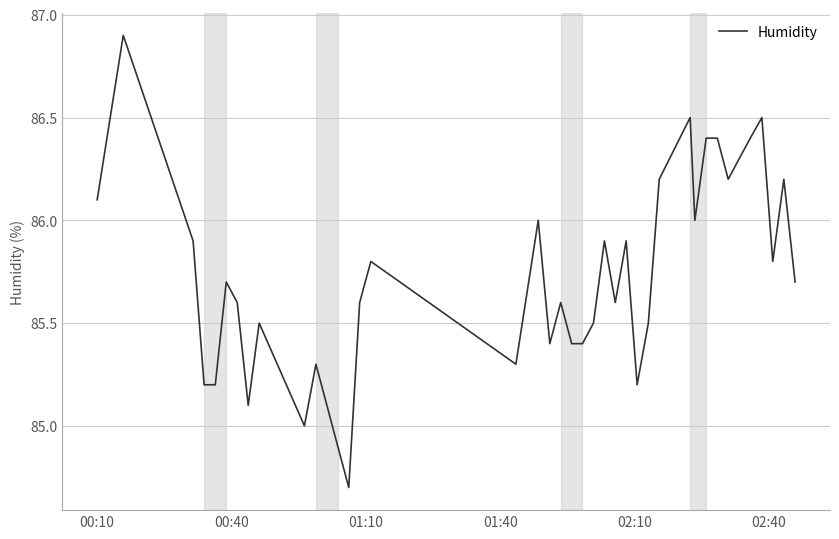

What is the maximum value shown in the chart?

86.9